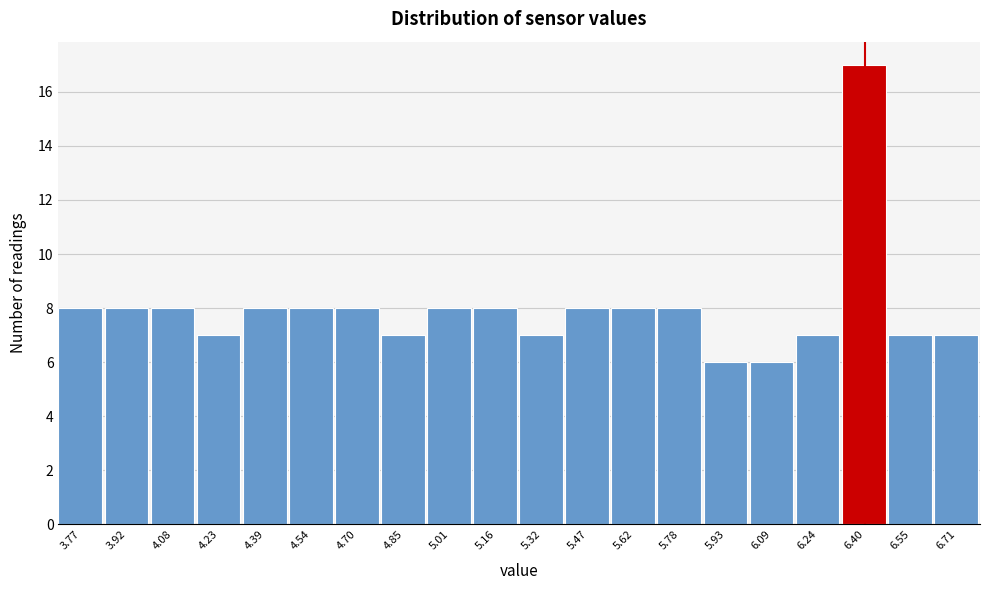

Reading left to right, what are all the values shown in this chart?

3.77=8	3.92=8	4.08=8	4.23=7	4.39=8	4.54=8	4.70=8	4.85=7	5.01=8	5.16=8	5.32=7	5.47=8	5.62=8	5.78=8	5.93=6	6.09=6	6.24=7	6.40=17	6.55=7	6.71=7